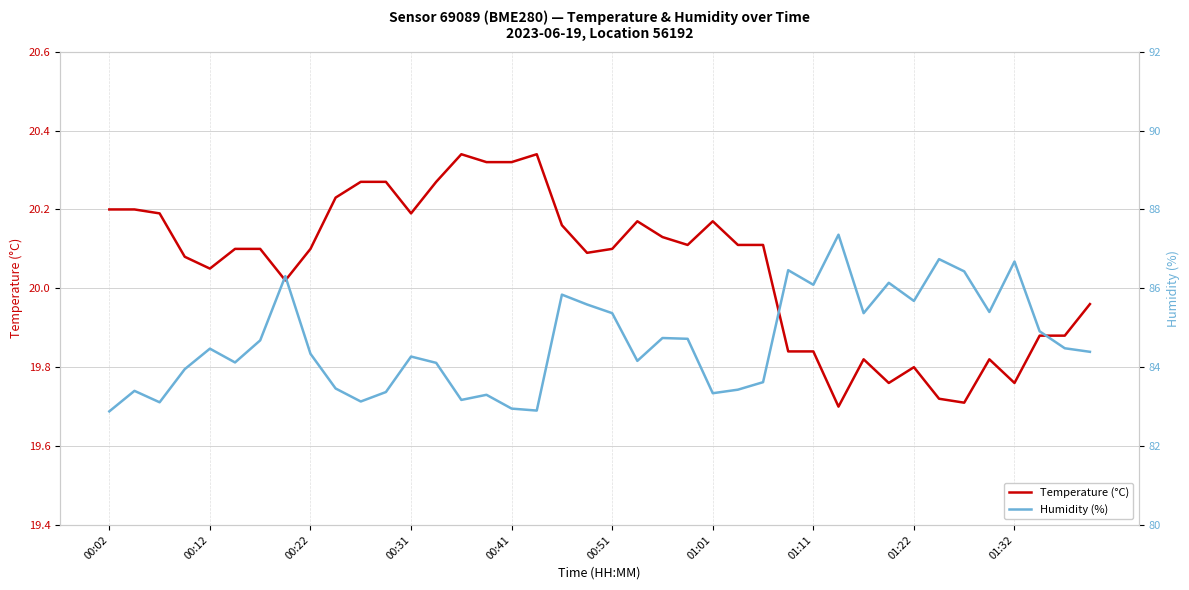

In temperature, how many points are lower than both neighbors (excluding endpoints)?

9